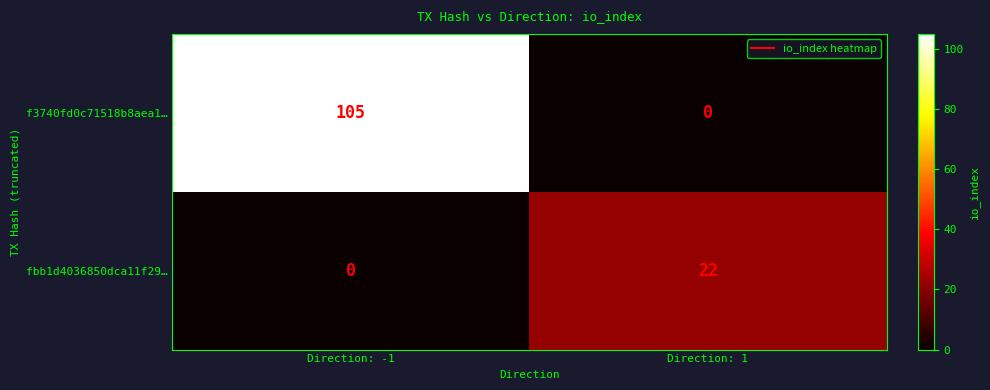

What is the difference between the highest and lowest values at Direction: -1?

105